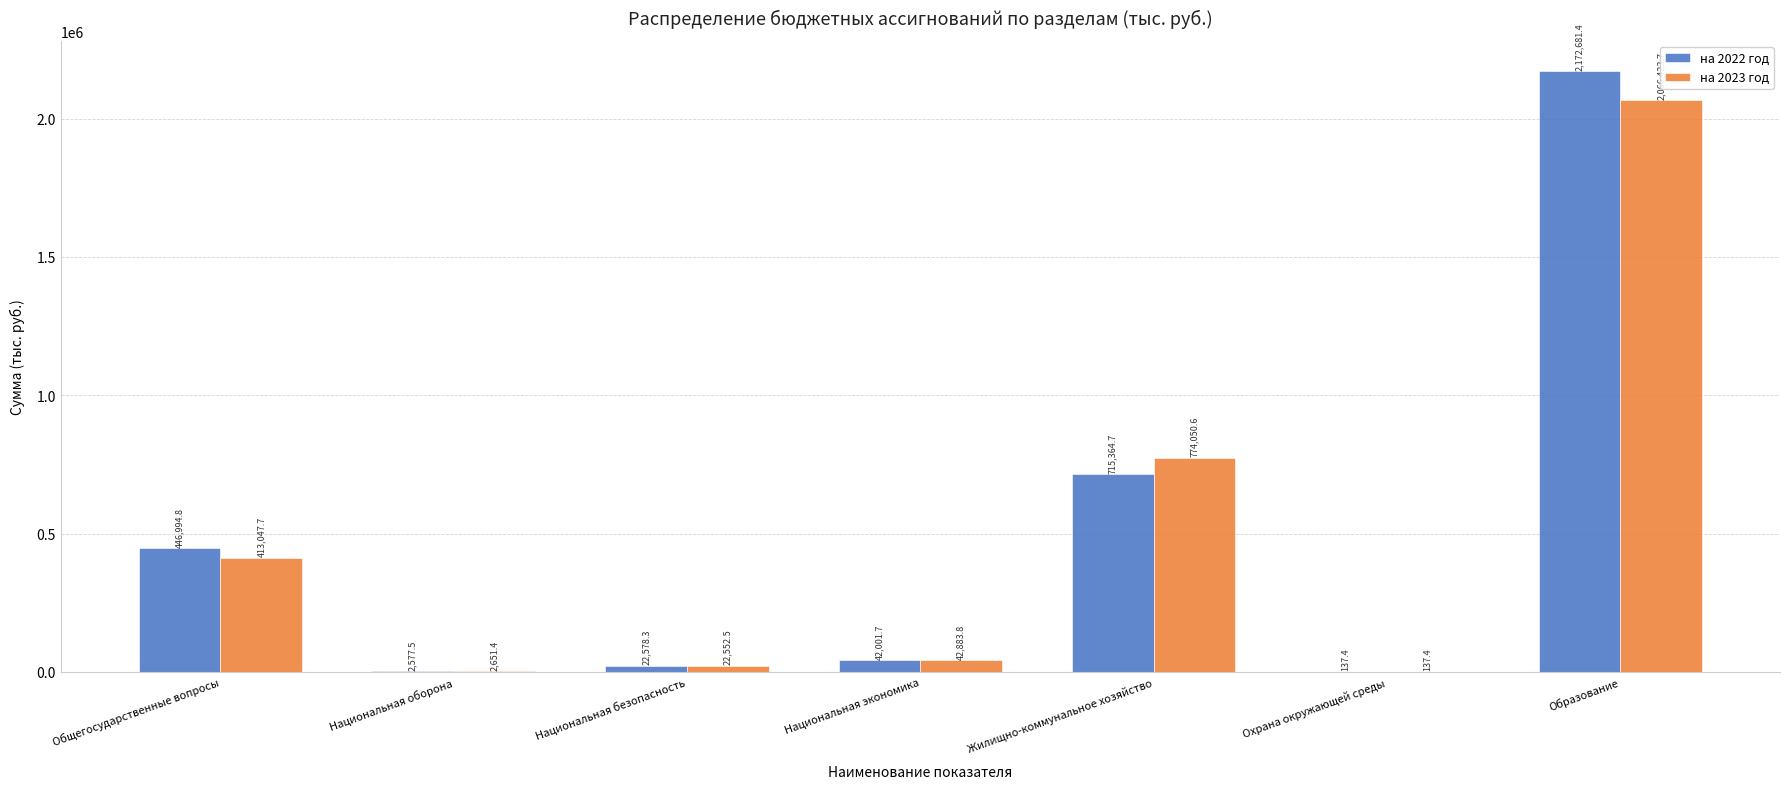

True or false: на 2022 год has a value of 42001.7 at Национальная экономика.

True